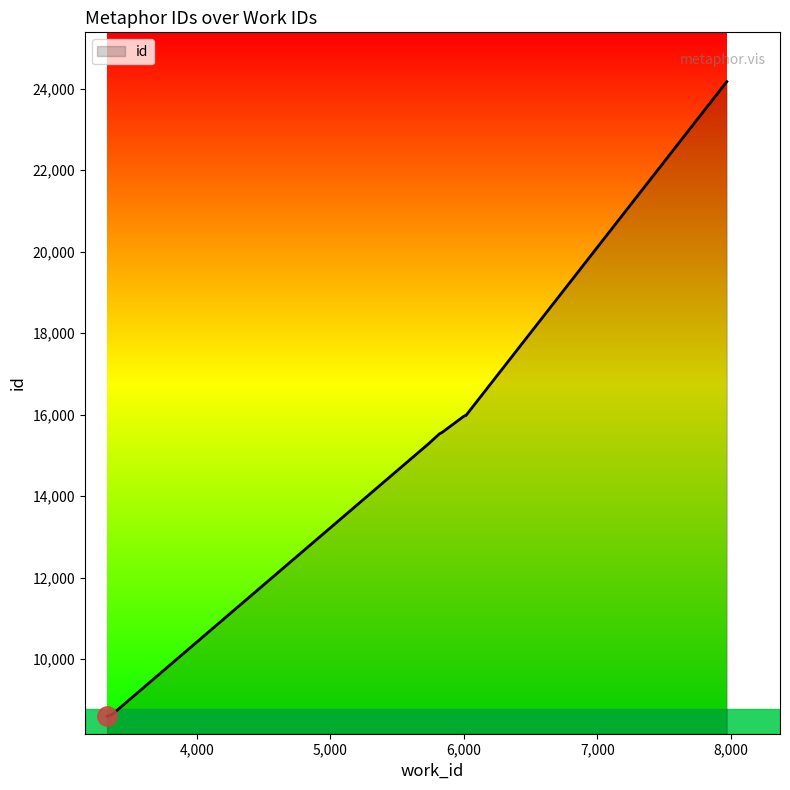

The chart shows a value of 8597 at 3327. True or false?

True